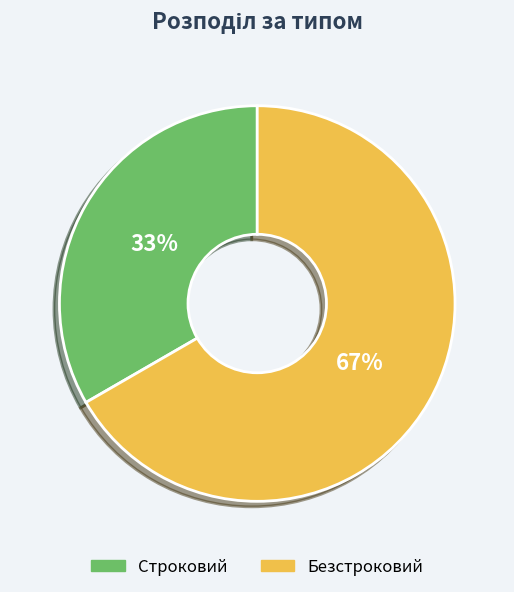

Between Строковий and Безстроковий, which is larger?

Безстроковий